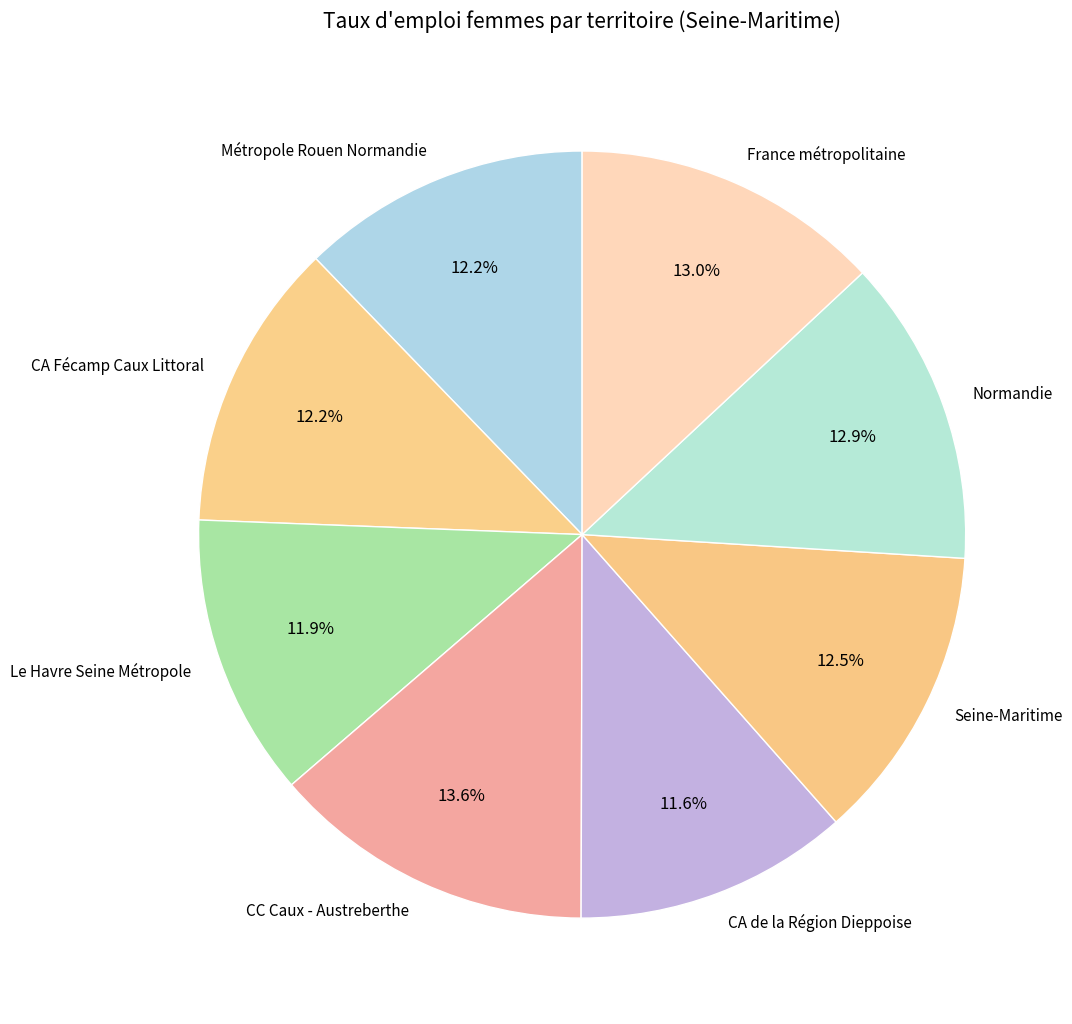

Is it true that Normandie is 1% of the pie?

False